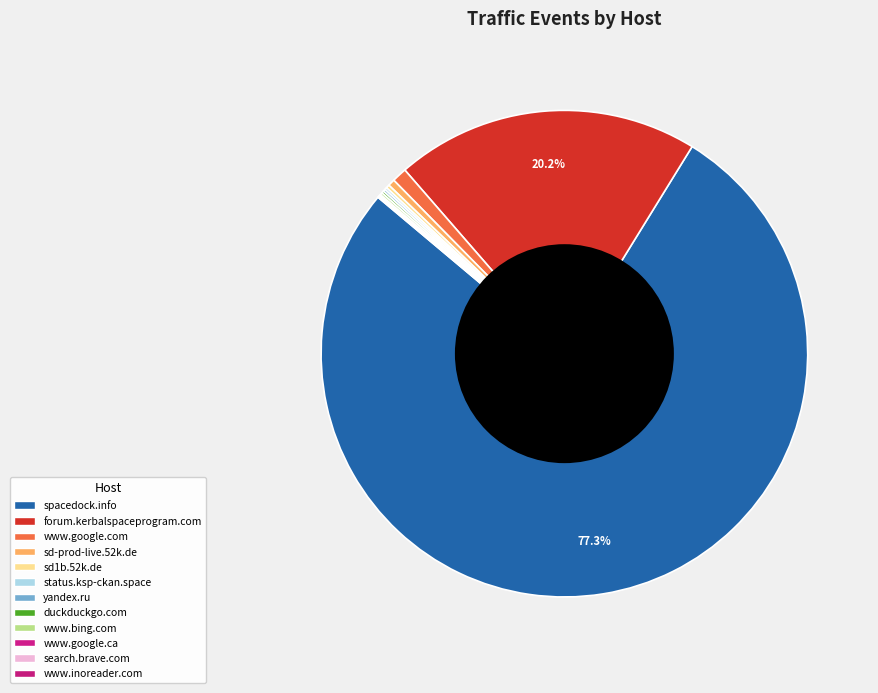

Which slice is the smallest?

www.google.ca